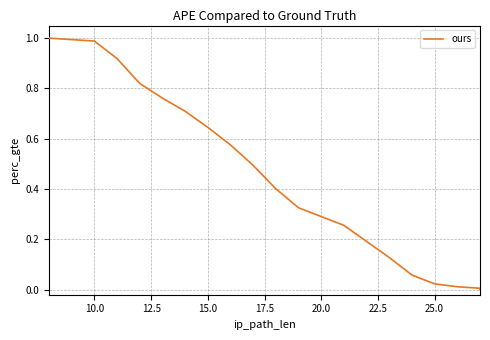

True or false: there are more than 1 points higher than both neighbors.

False